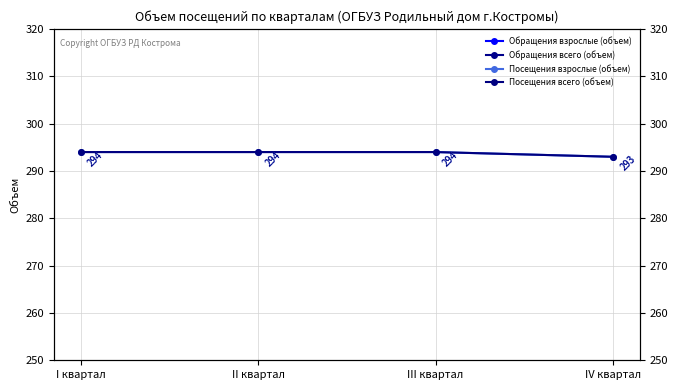

Reading left to right, transcribe all the data shown in this chart.

Обращения взрослые (объем): 52	52	52	52
Обращения всего (объем): 52	52	52	52
Посещения взрослые (объем): 294	294	294	293
Посещения всего (объем): 294	294	294	293